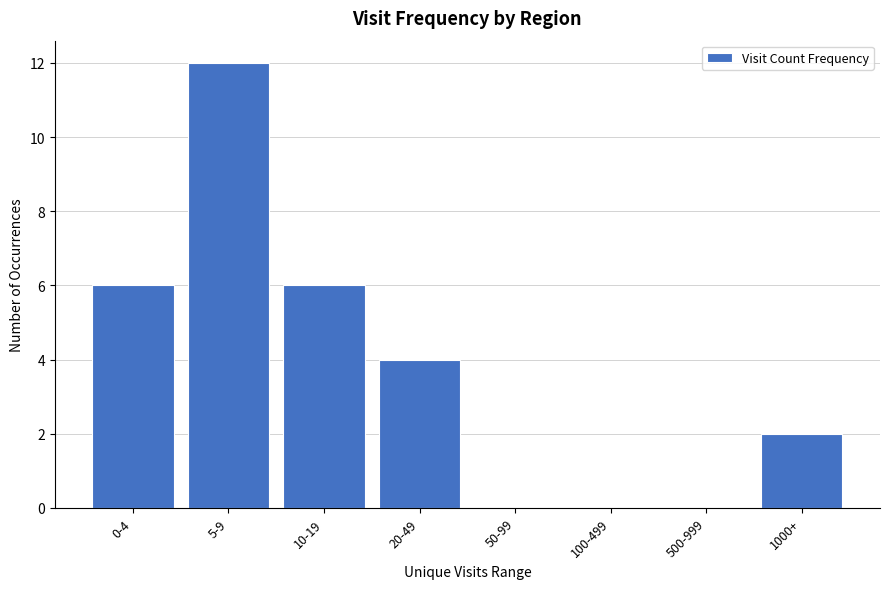

Reading left to right, list all the values displayed in this chart.

0-4=6	5-9=12	10-19=6	20-49=4	50-99=0	100-499=0	500-999=0	1000+=2